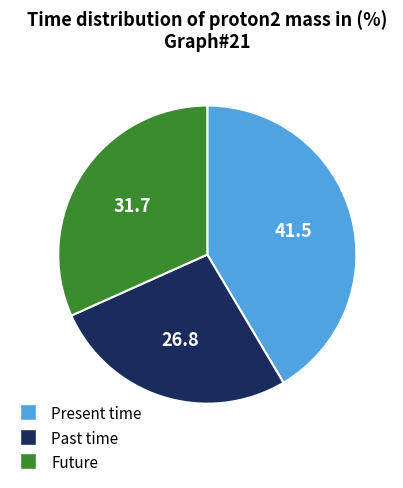

Is there a majority slice in this chart?

No